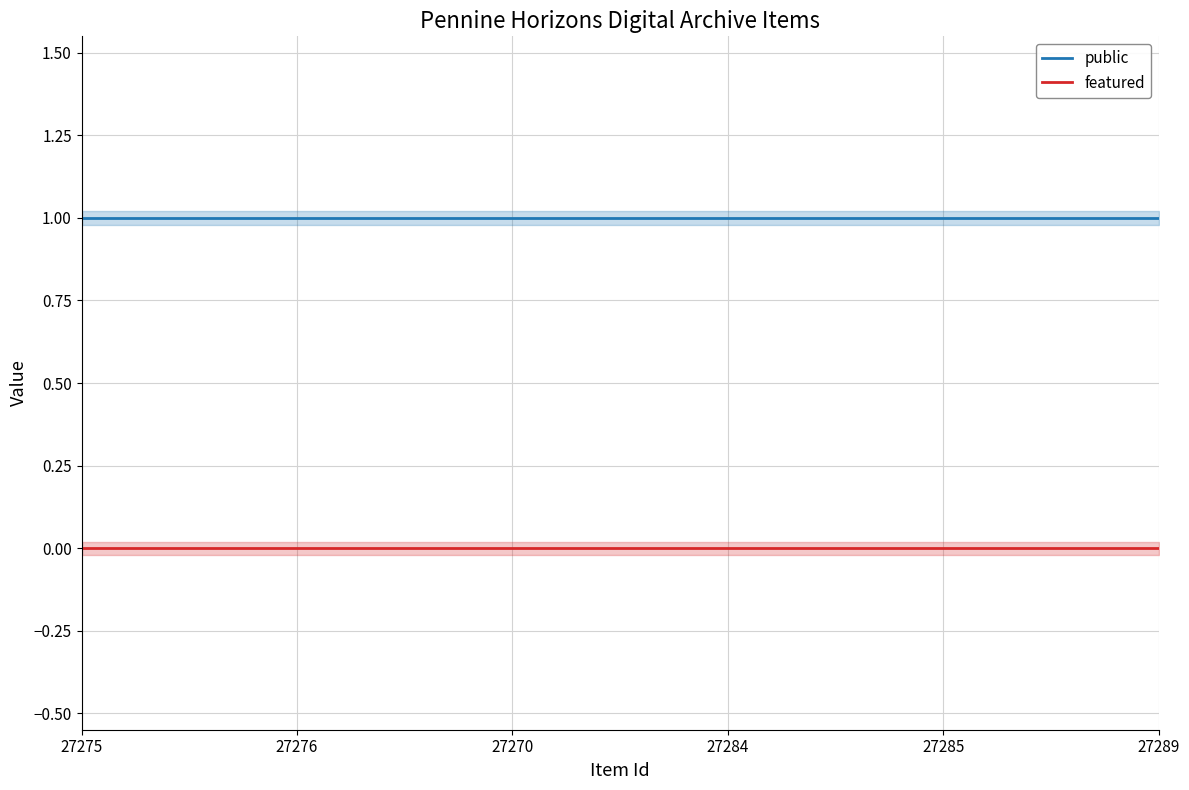

True or false: featured has more than 1 interior local peaks.

False